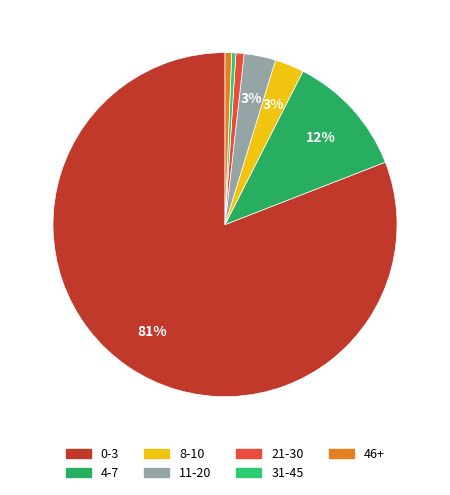

To the nearest percent, what is the combined percentage of 21-30 and 8-10?

4%